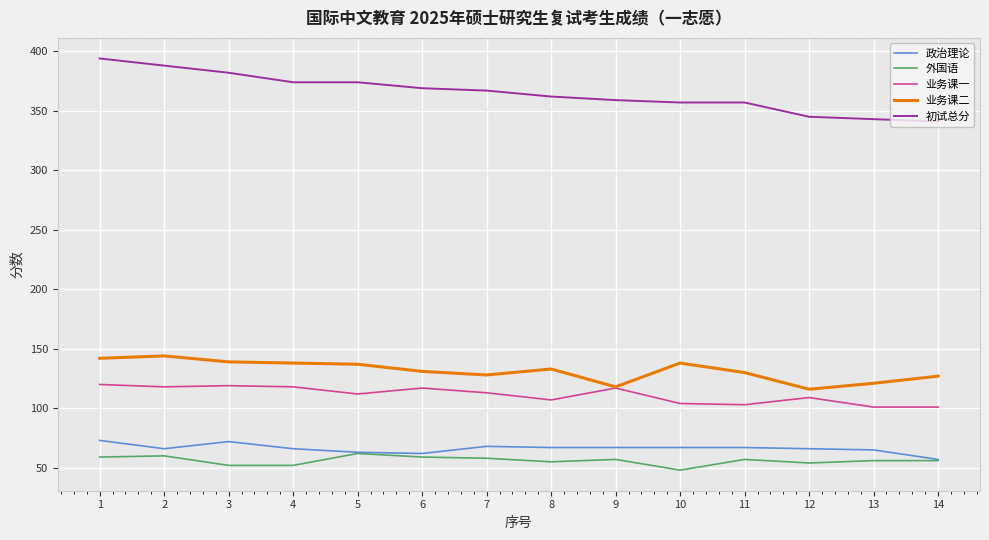

Where is the first local minimum for 政治理论?

2